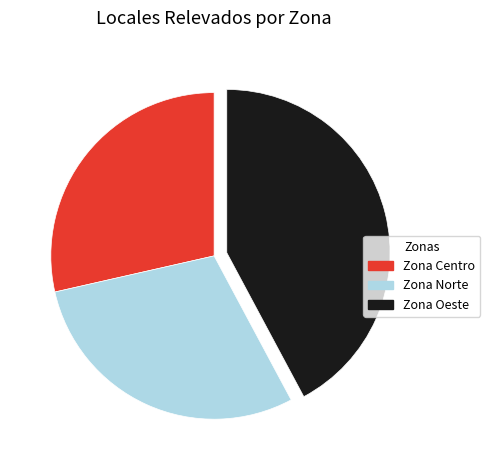

What is the smallest slice in the pie chart?

Zona Centro